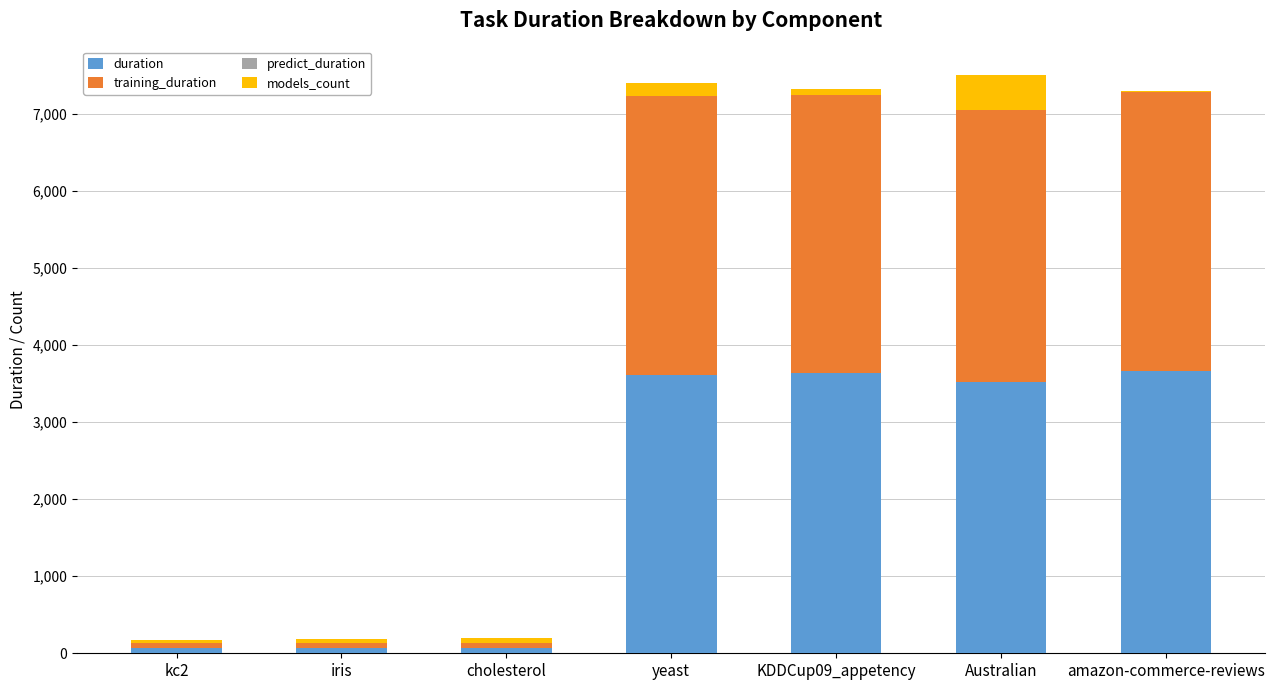

How many categories are shown in the chart?

7